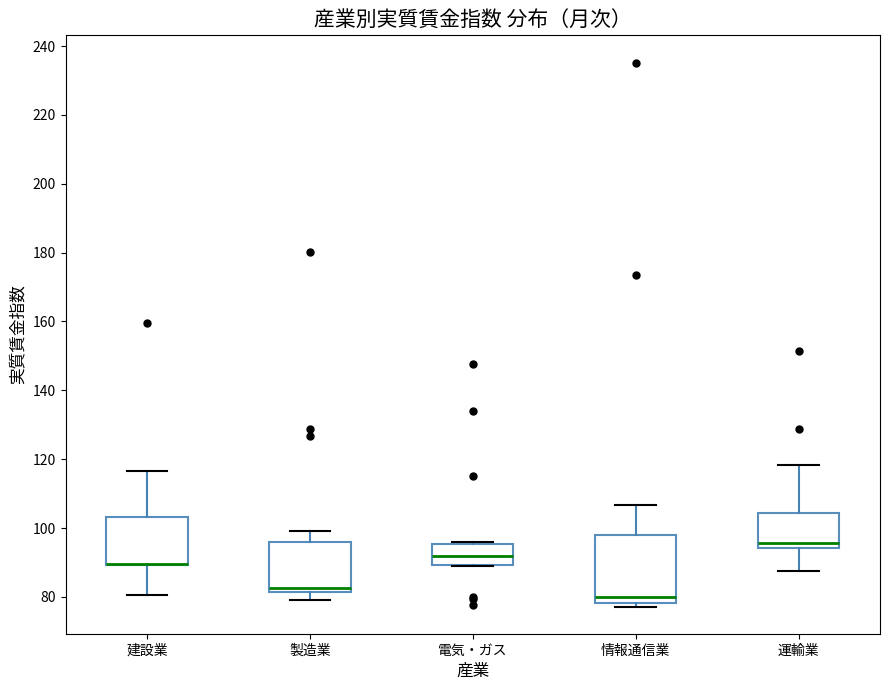

Comparing the boxes themselves (not the whiskers), which one is the tallest?

情報通信業